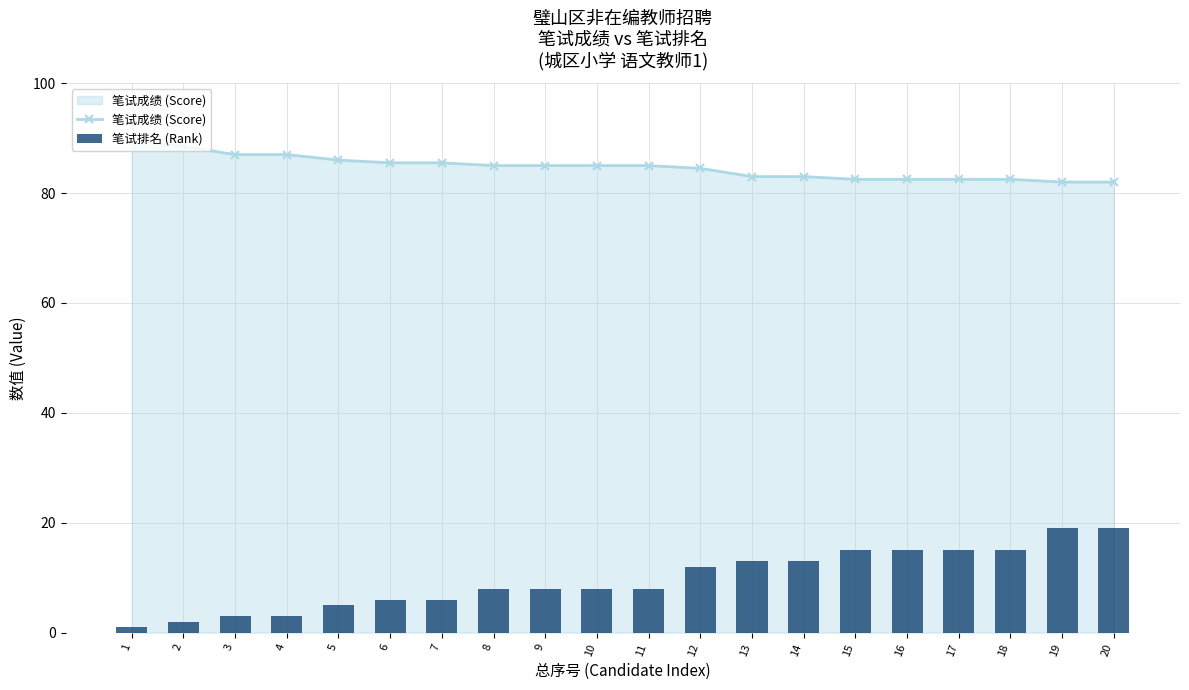

Rank the series by their maximum value, from lowest to highest.

笔试排名 (Rank), 笔试成绩 (Score)